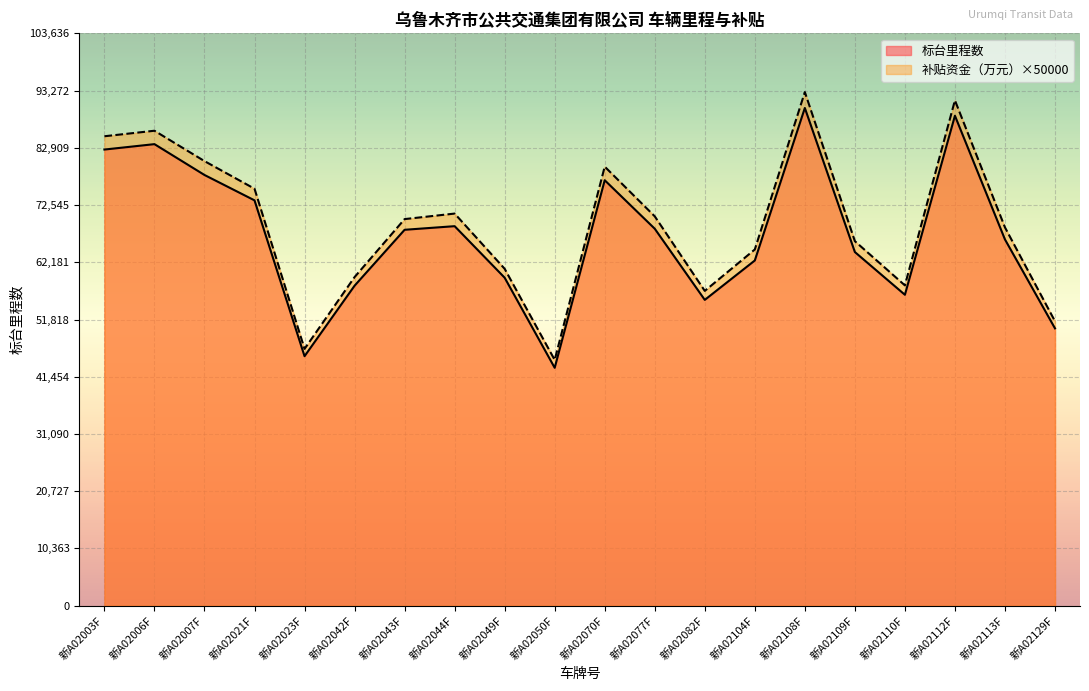

The 补贴资金（万元） series shows 75500.0 at 新A02021F. True or false?

True